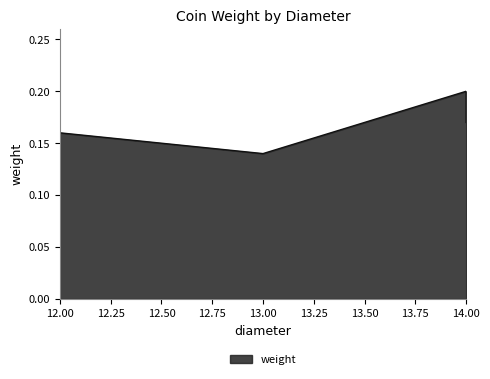

List the labels in order of value, smallest first.

13, 12, 12, 14, 14